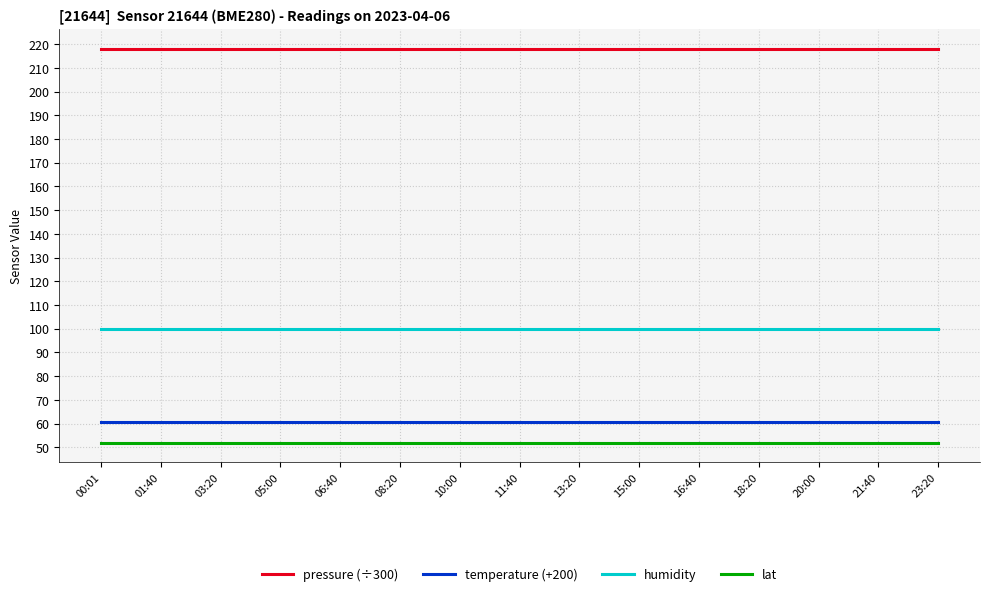

Rank the series at 00:01 from lowest to highest value.

lat, temperature (+200), humidity, pressure (÷300)